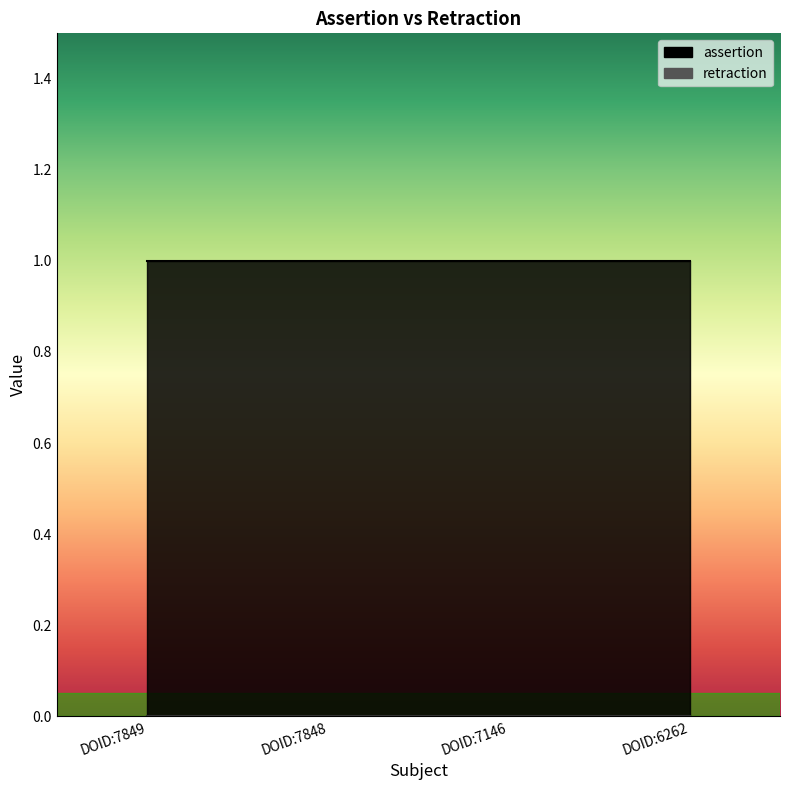

What is the total value across all series at DOID:6262?

1